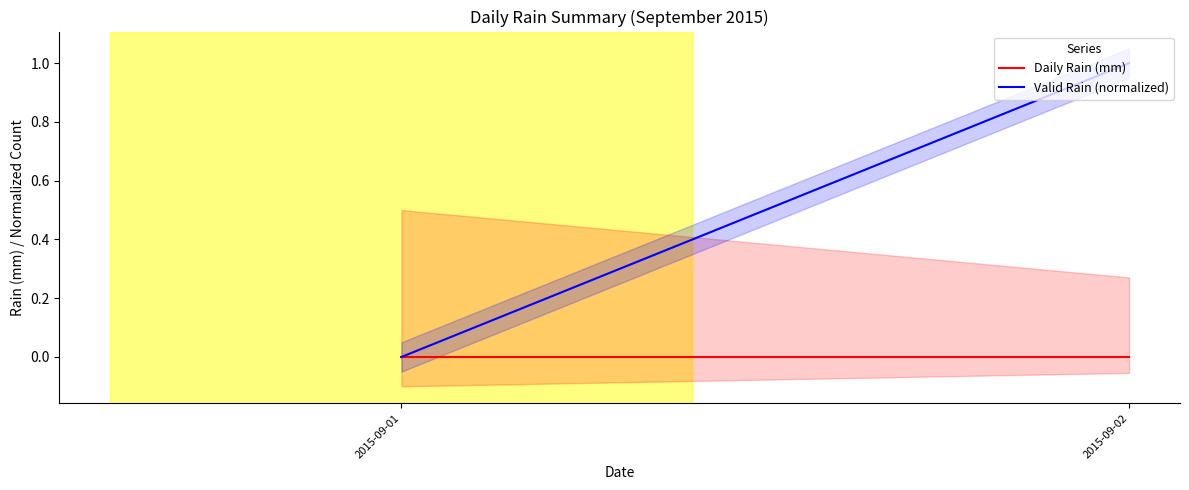

Reading left to right, transcribe all the data shown in this chart.

Daily Rain (mm): 2015-09-01=0	2015-09-02=0
Valid Rain (normalized): 2015-09-01=0	2015-09-02=1